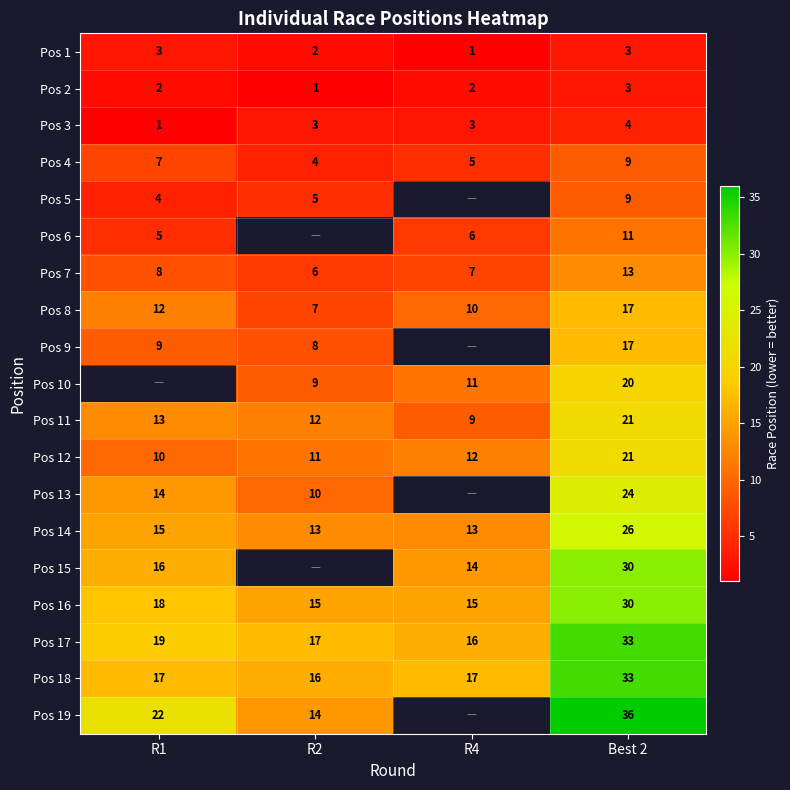

What value does the Pos 16 series have at Best 2, to the nearest 10?

30